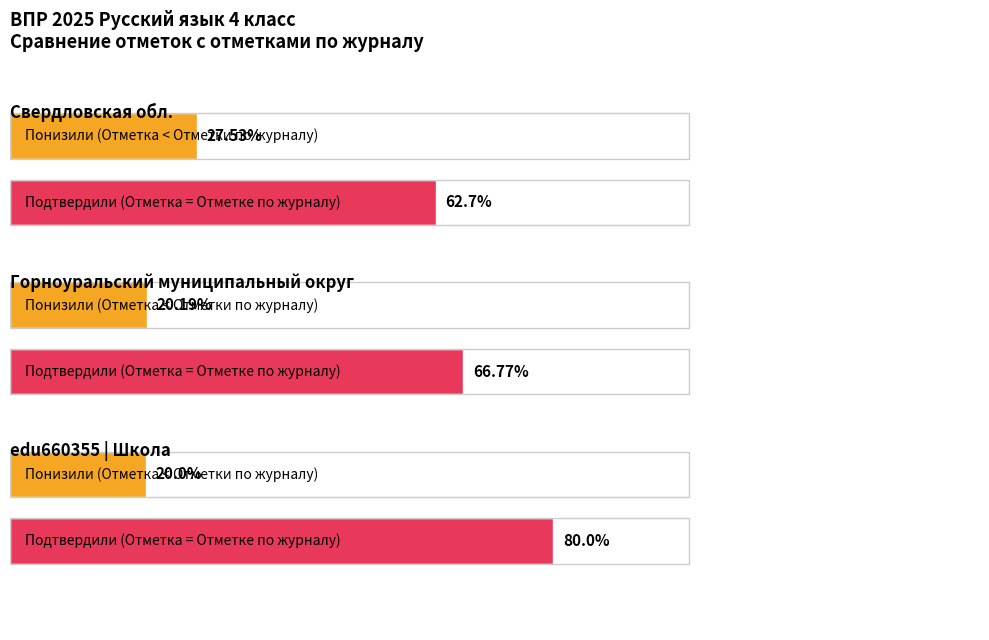

Which category has the highest value in the Свердловская обл. series?

Подтвердили